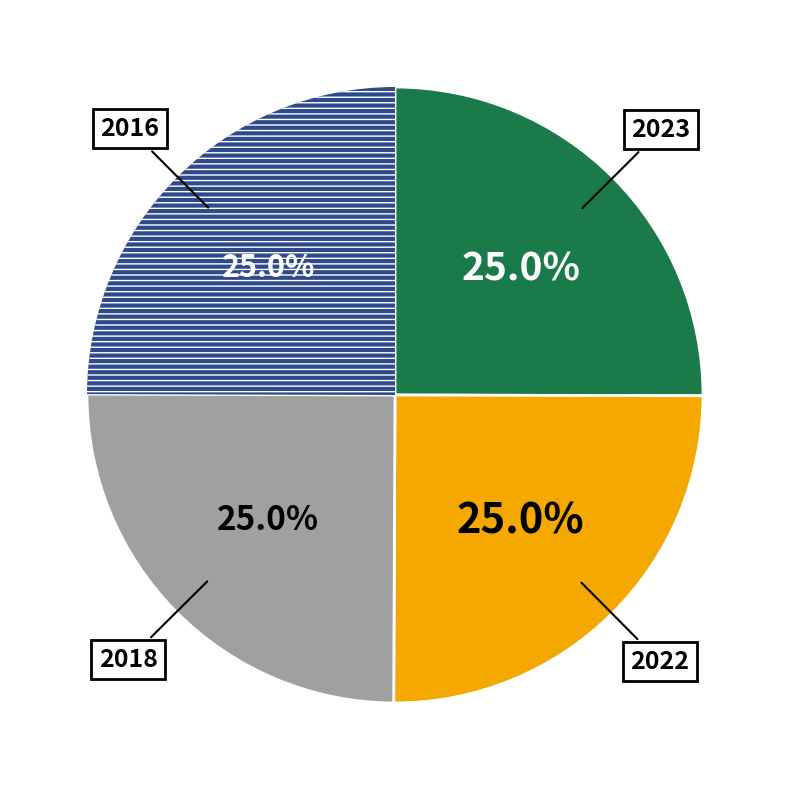

Does any single category account for the majority?

No